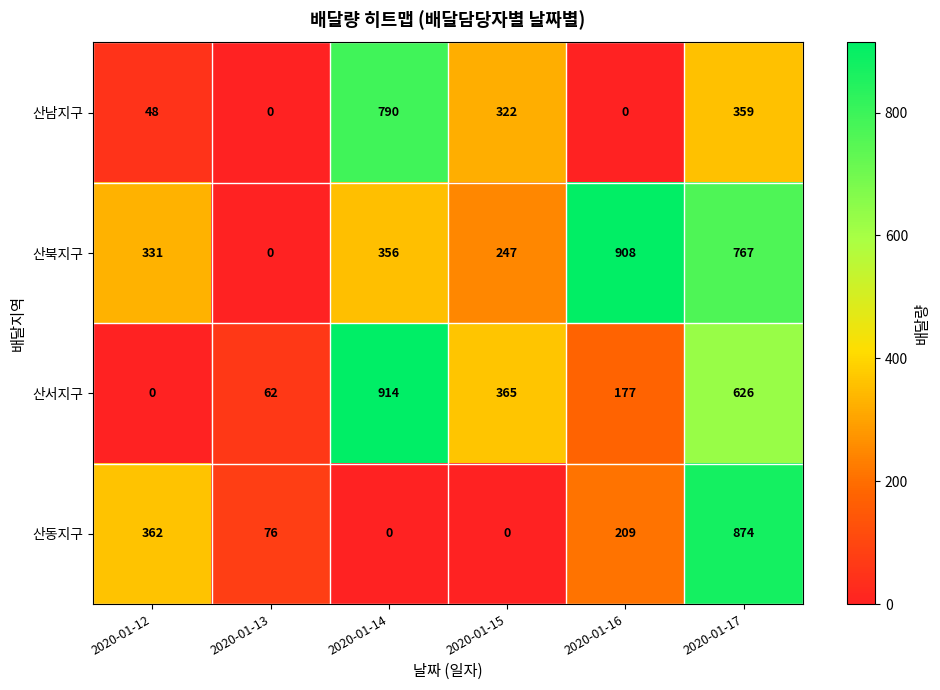

At 2020-01-17, list the series in order from smallest to largest.

산남지구, 산서지구, 산북지구, 산동지구